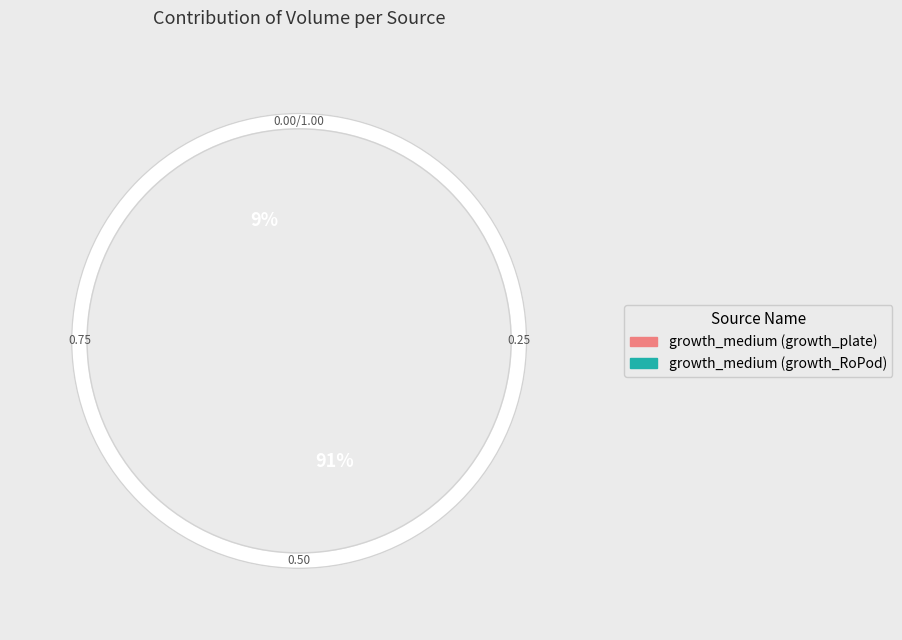

To the nearest percent, what is the difference between the largest and smallest slice percentages?

82%